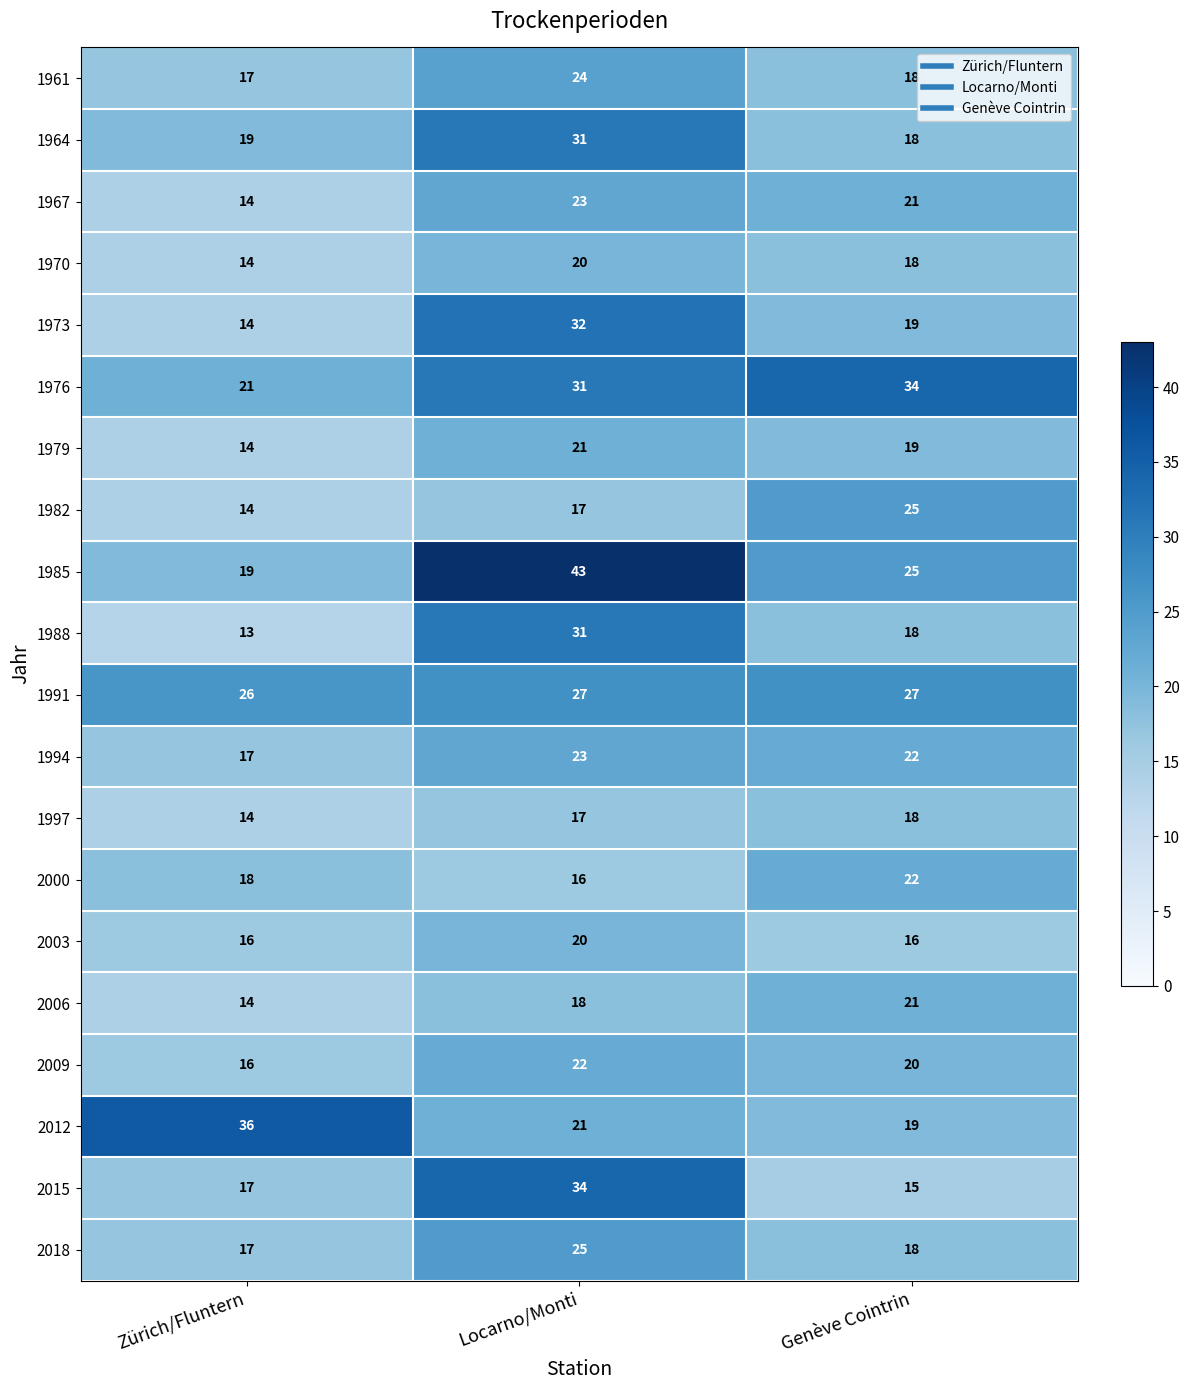

Which series has the largest range (max minus min)?

1985